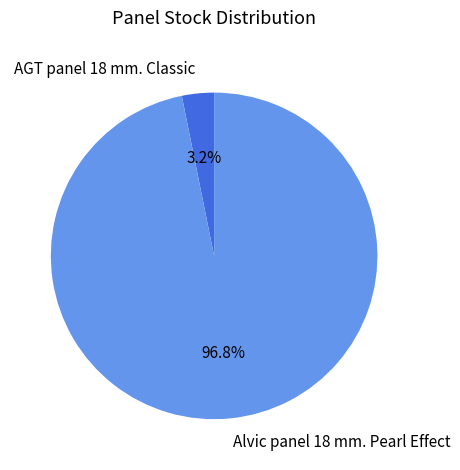

Between AGT panel 18 mm. Classic and Alvic panel 18 mm. Pearl Effect, which is larger?

Alvic panel 18 mm. Pearl Effect